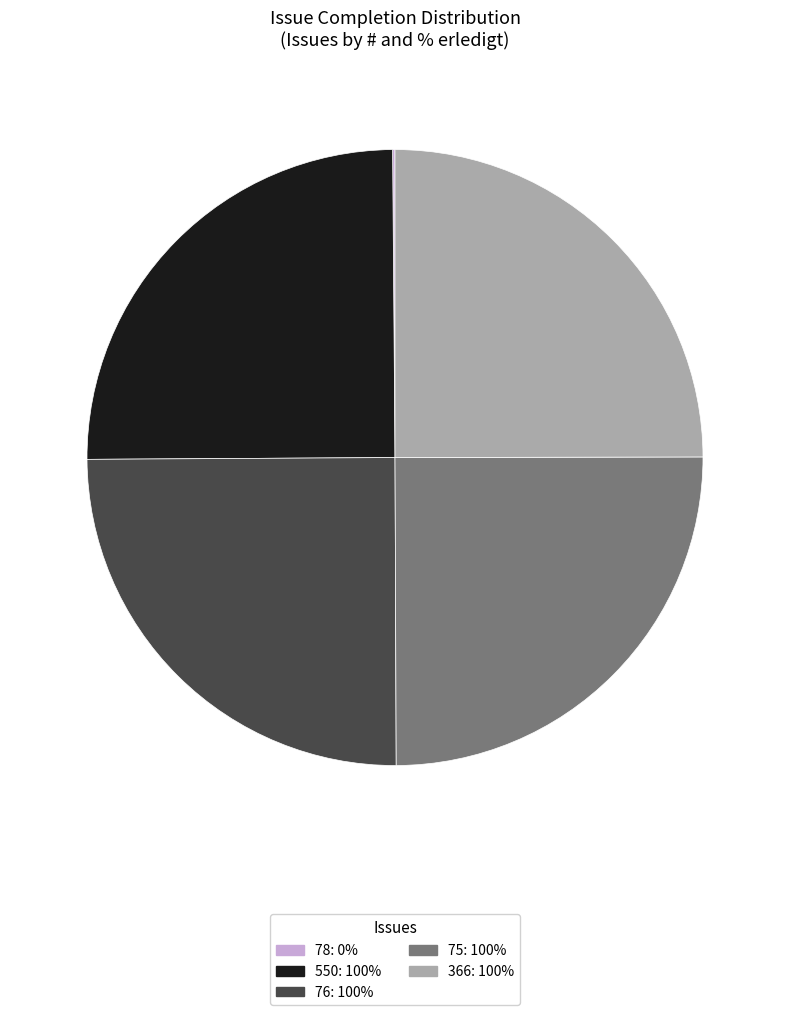

The 75 slice represents 25% of the pie. True or false?

True